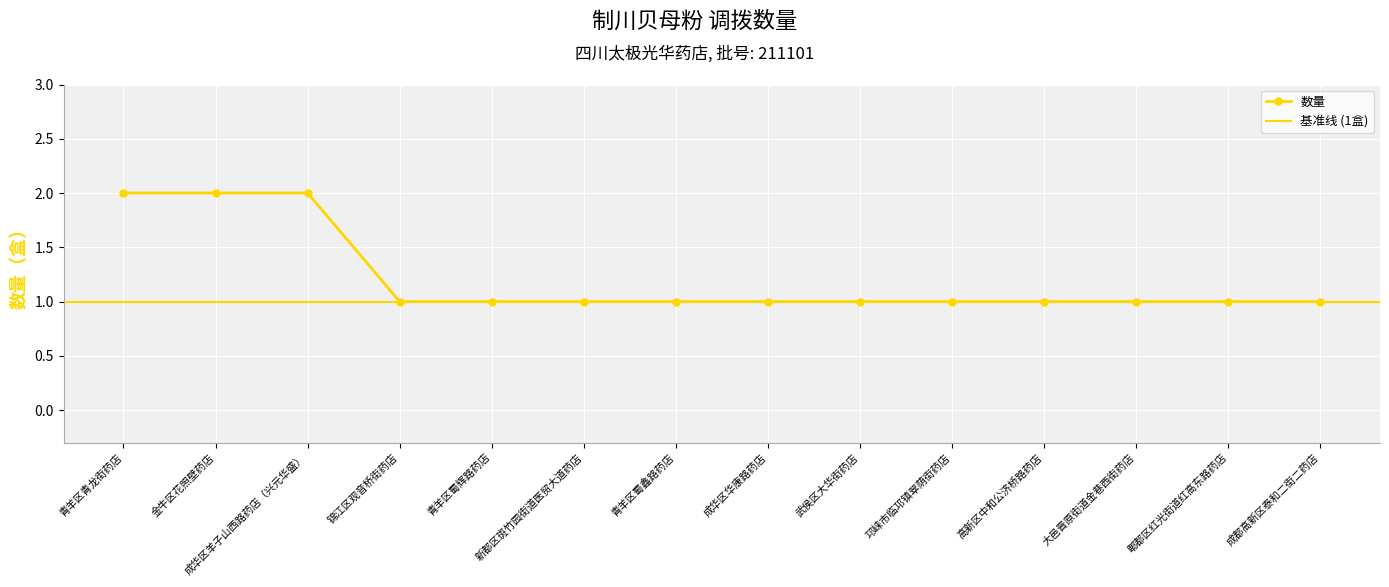

Count the number of values greater than 1.

3